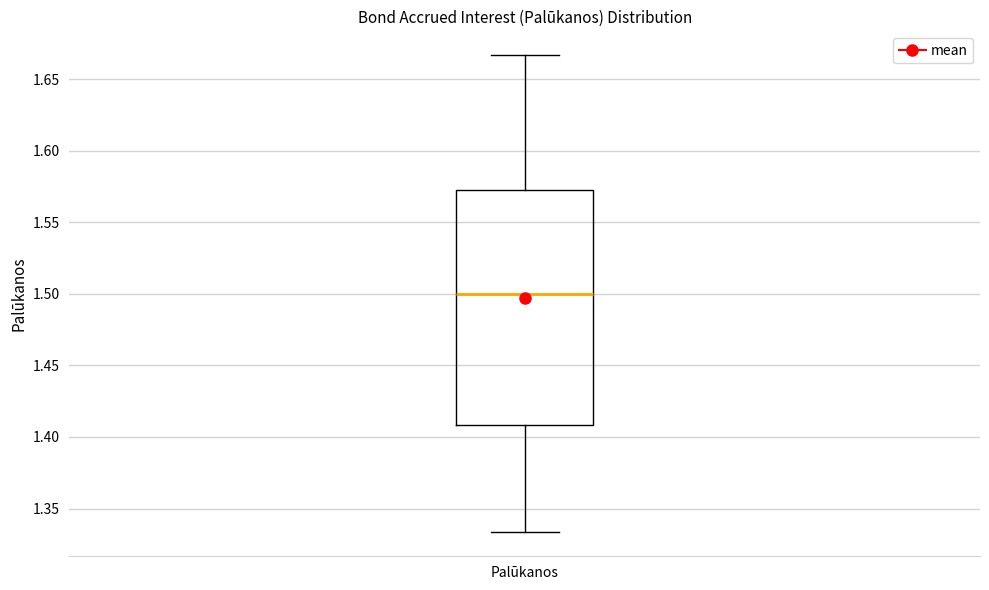

Transcribe this box plot: give where the median line is, the range the box spans, and where the two whiskers end, as read against the y-axis. The values are not printed on the chart, so give them approximately, as read against the axis.

median 1.500, box 1.410 to 1.570, whiskers 1.335 to 1.665